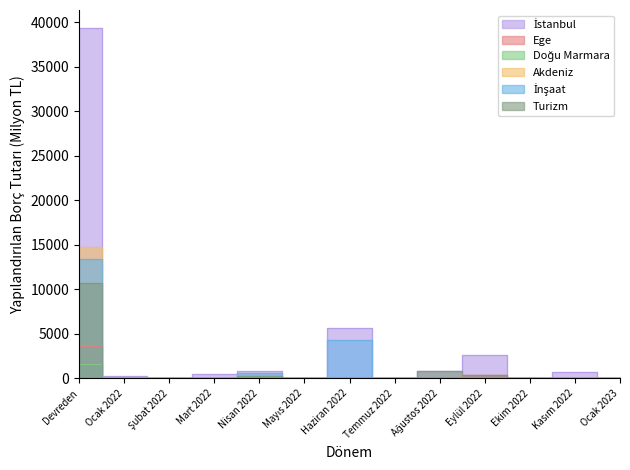

What is the label of the 4th point from the left?

Mart 2022